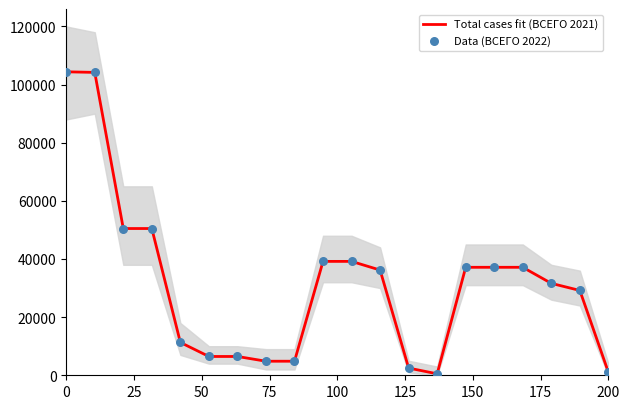

Which series has the largest total across all categories?

Total cases fit (ВСЕГО 2021)